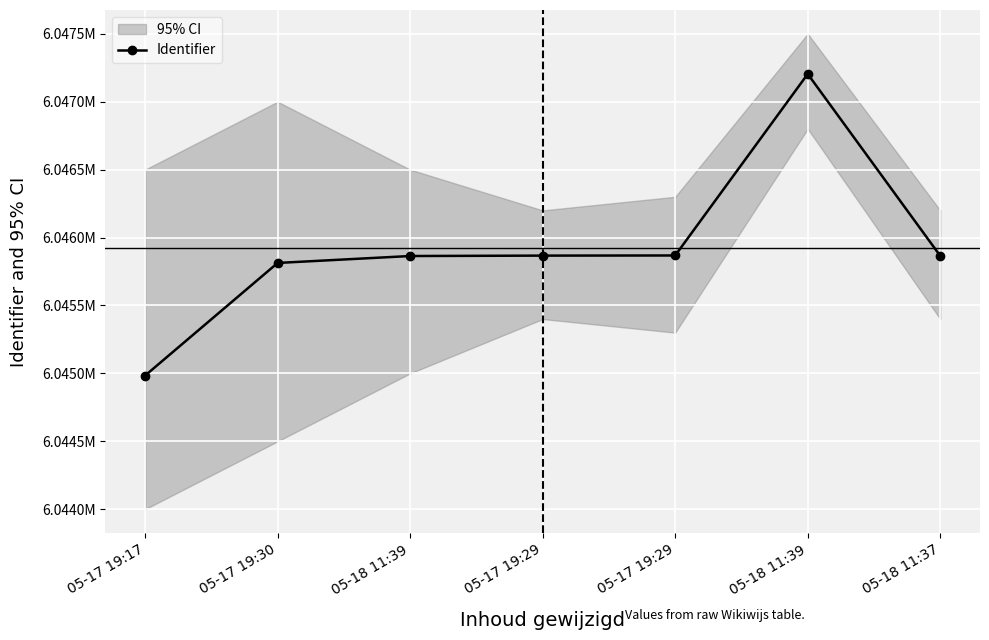

What is the difference between the second highest and minimum values?

884